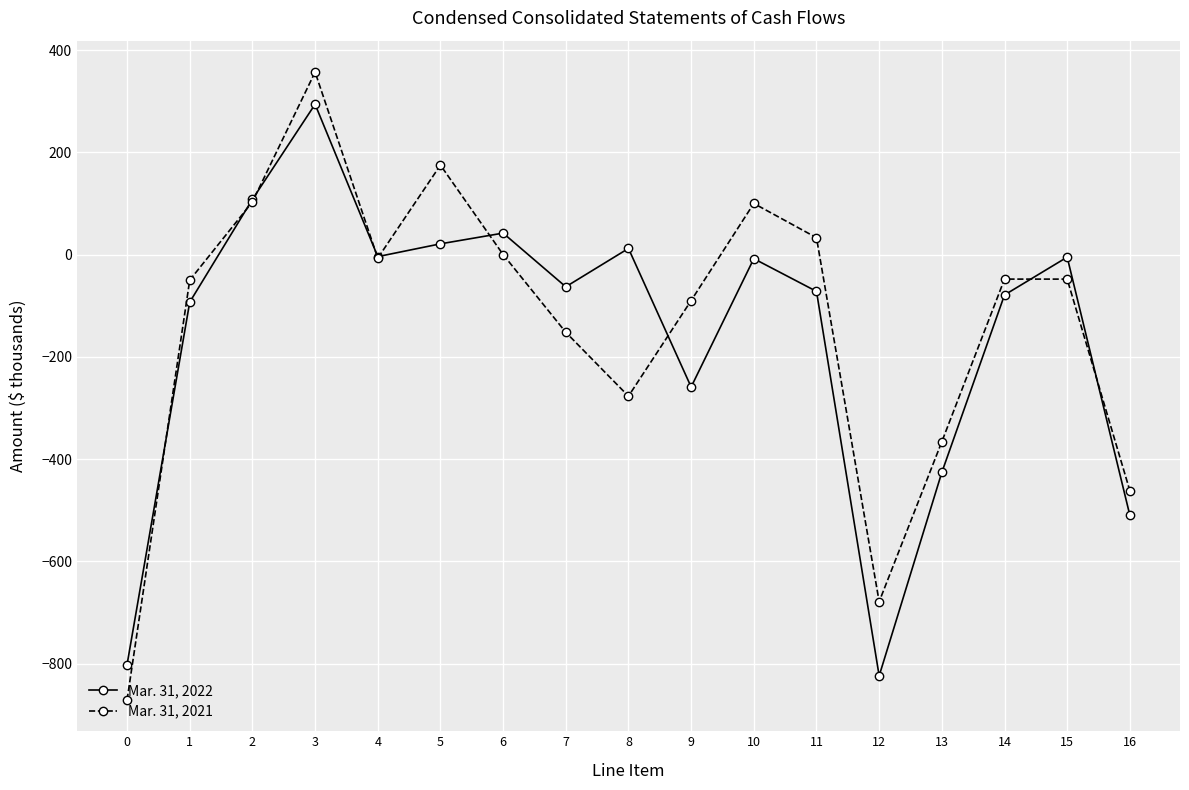

Does the chart display data point markers on the line(s)?

Yes